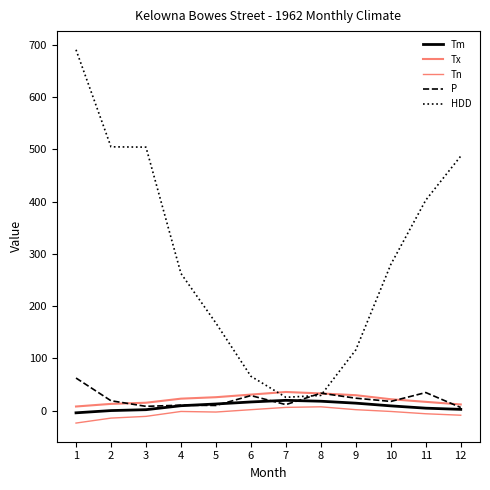

Is this an area chart (filled region under the line)?

No